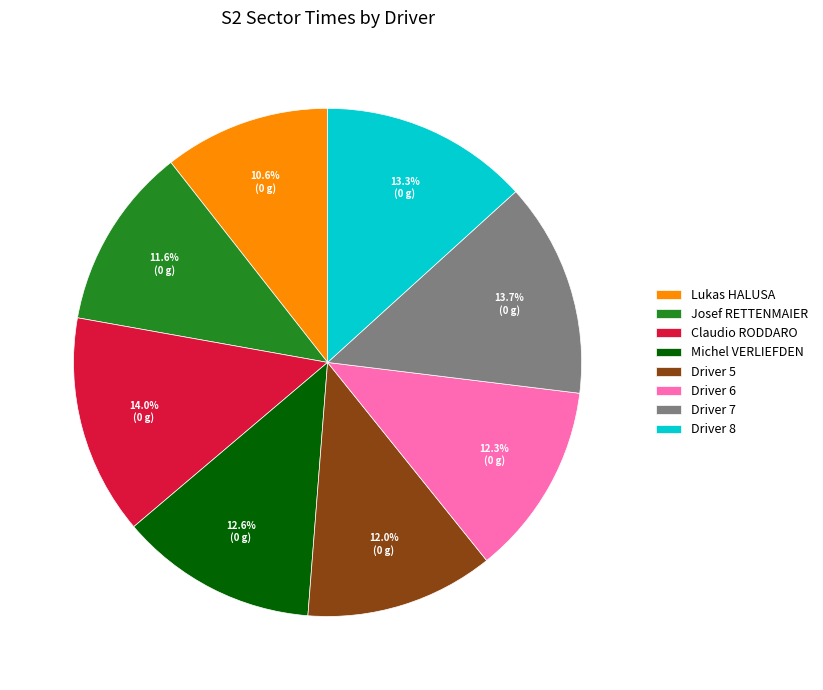

Is Lukas HALUSA the majority of the pie?

No